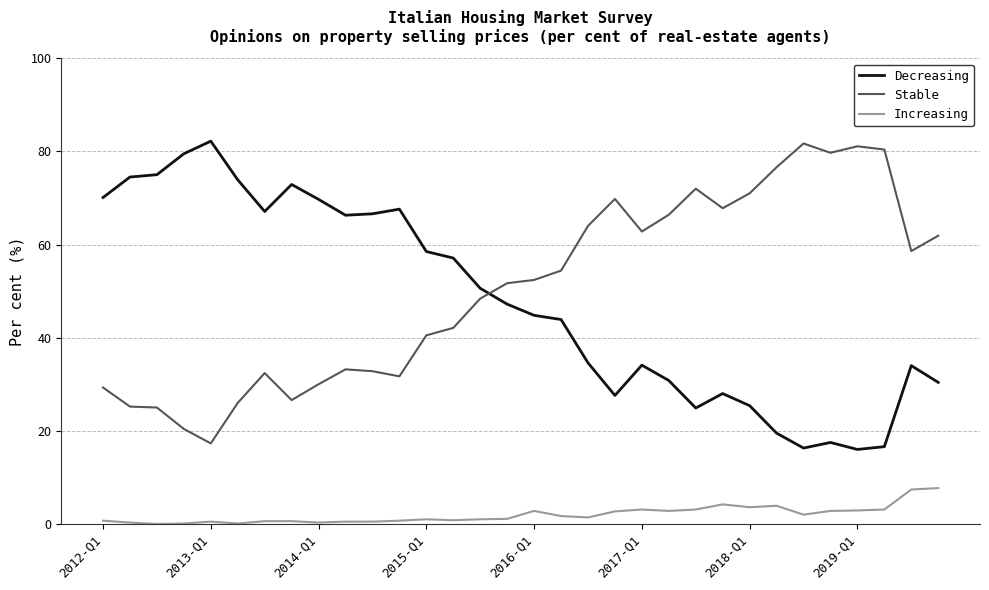

How many times do Stable and Decreasing cross each other?

1